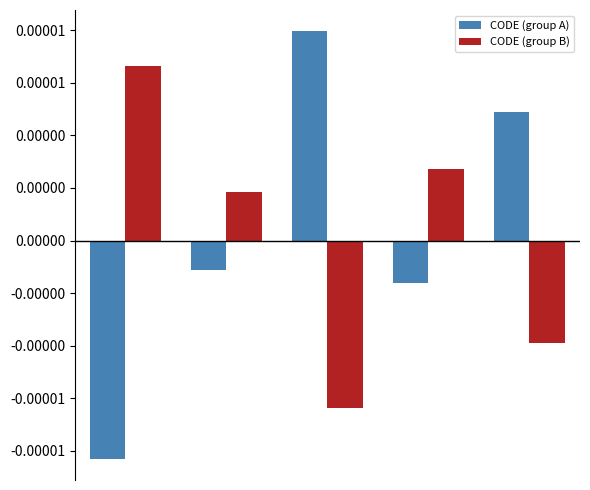

Does the chart contain any negative values?

Yes